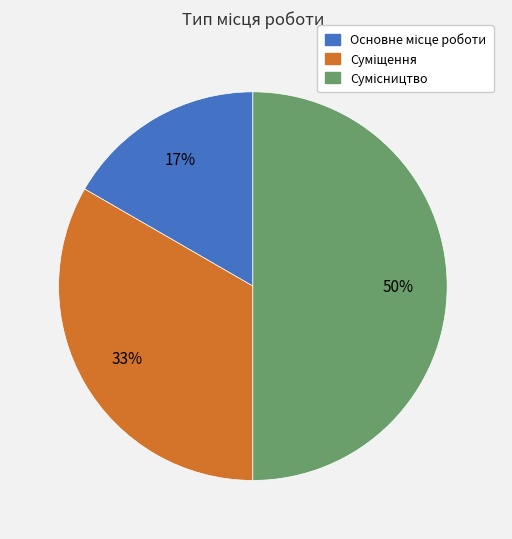

To the nearest percent, what is the average slice percentage?

33%